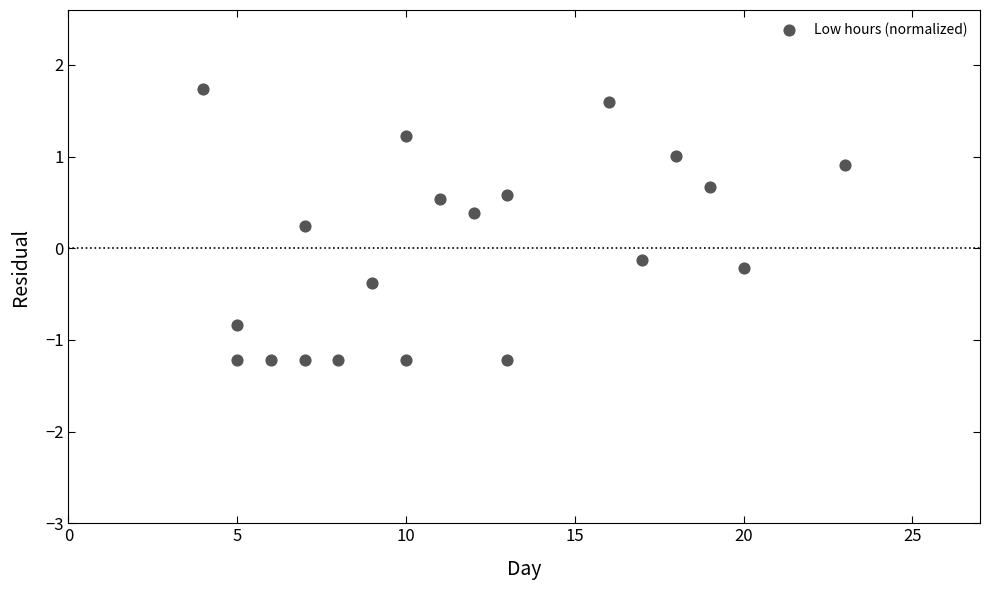

What is the range of Y values (max minus min)?

3.0